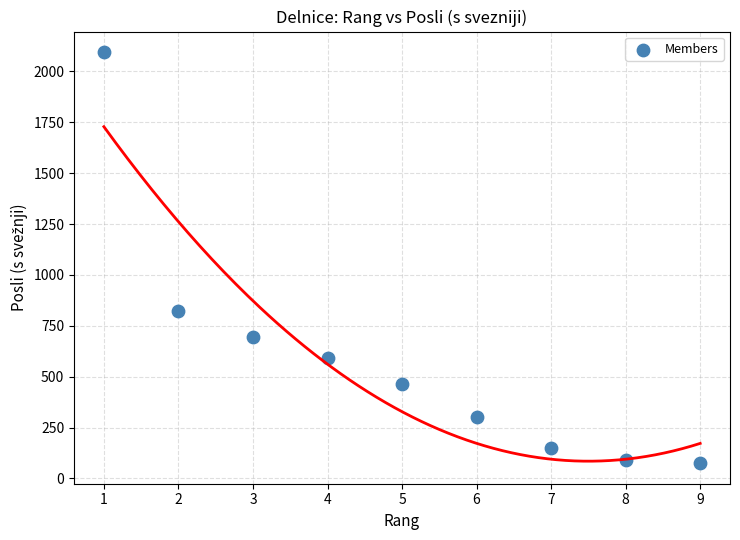

What is the range of X values (max minus min)?

8